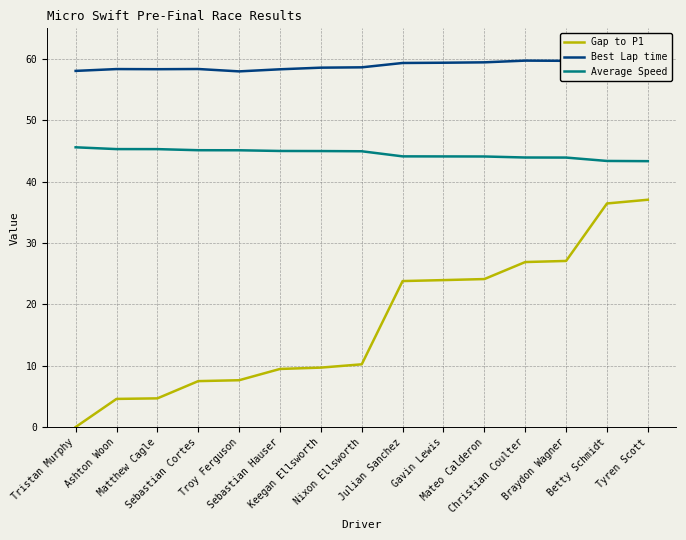

True or false: Best Lap time and Average Speed cross at least once.

False